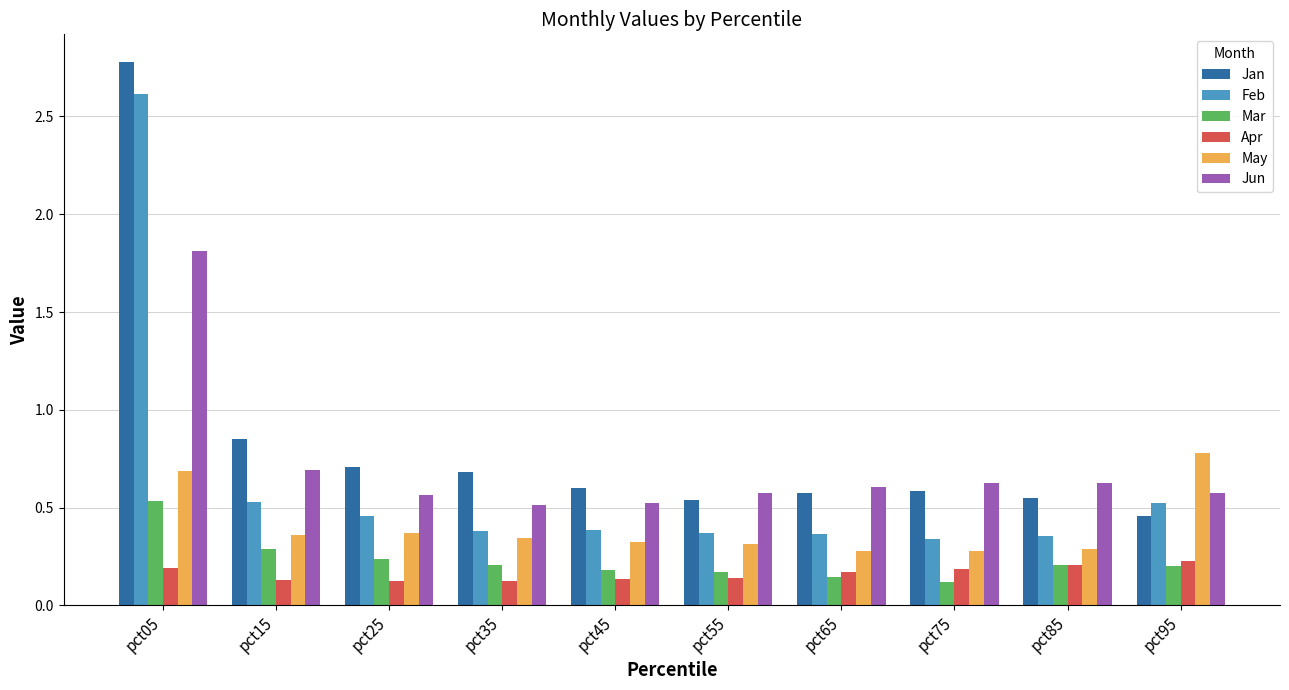

How many bars are there in total?

60